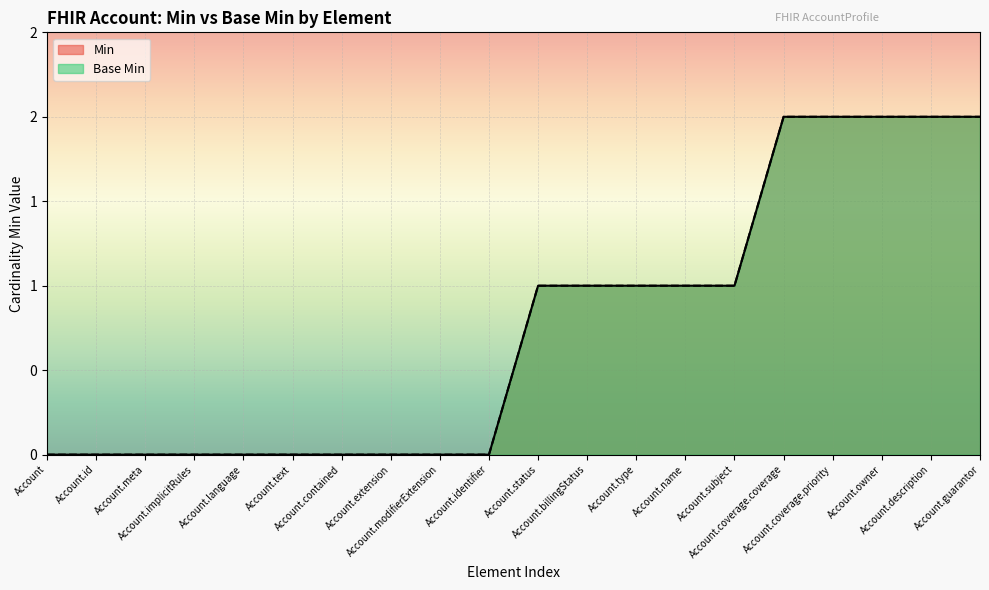

How many lines are shown in the chart?

2